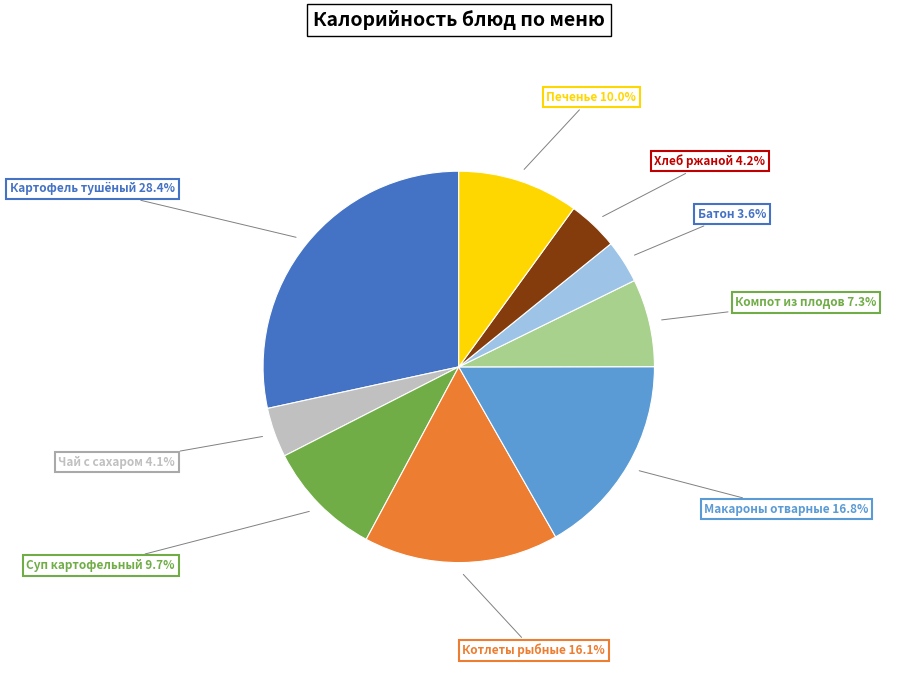

What is the largest slice in the pie chart?

Картофель тушёный